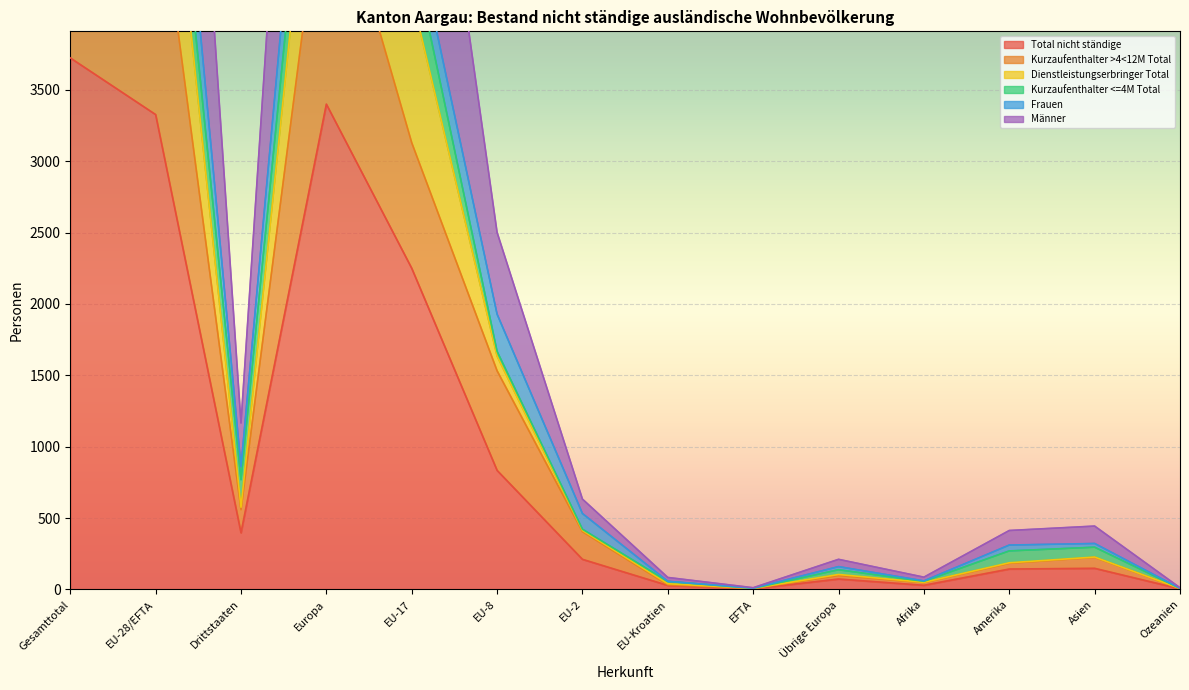

Is it true that Total nicht ständige equals 143 at Amerika?

True